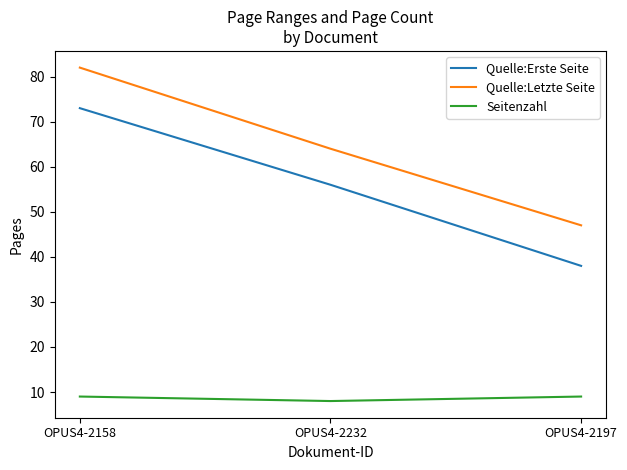

Which series has the largest total across all categories?

Quelle:Letzte Seite